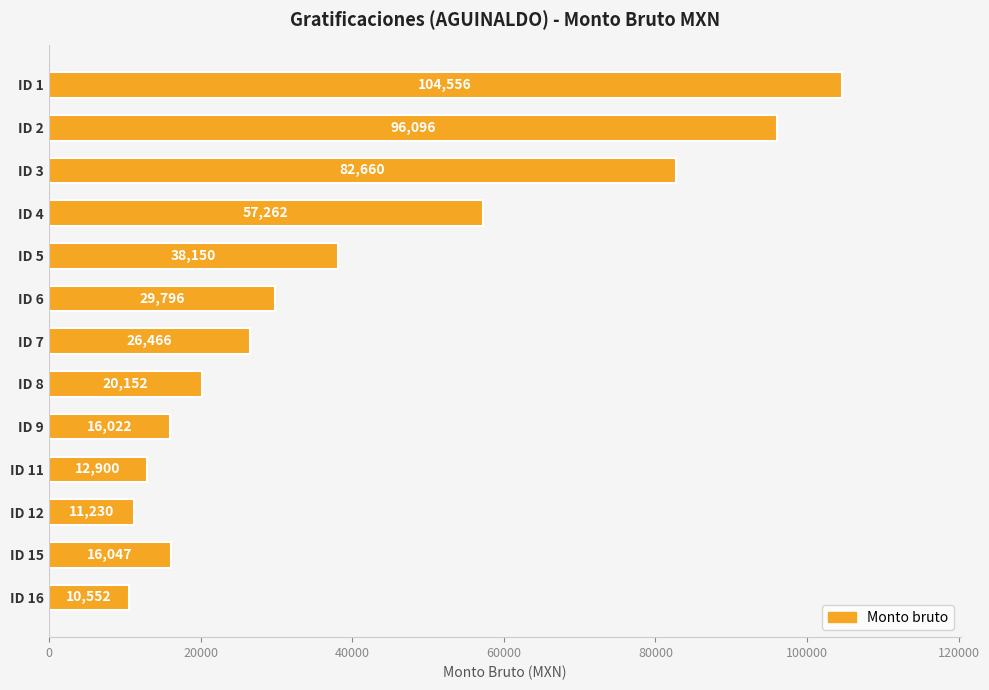

The value at ID 8 is 20152.2. True or false?

True